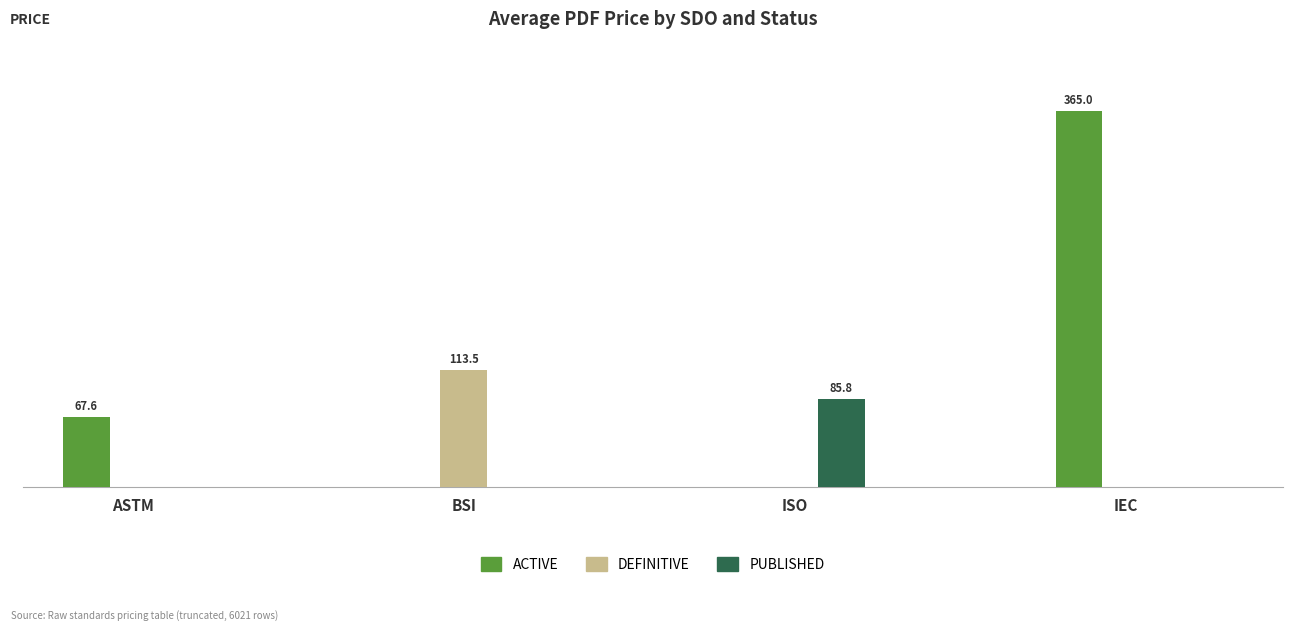

Does the chart contain stacked bars?

No